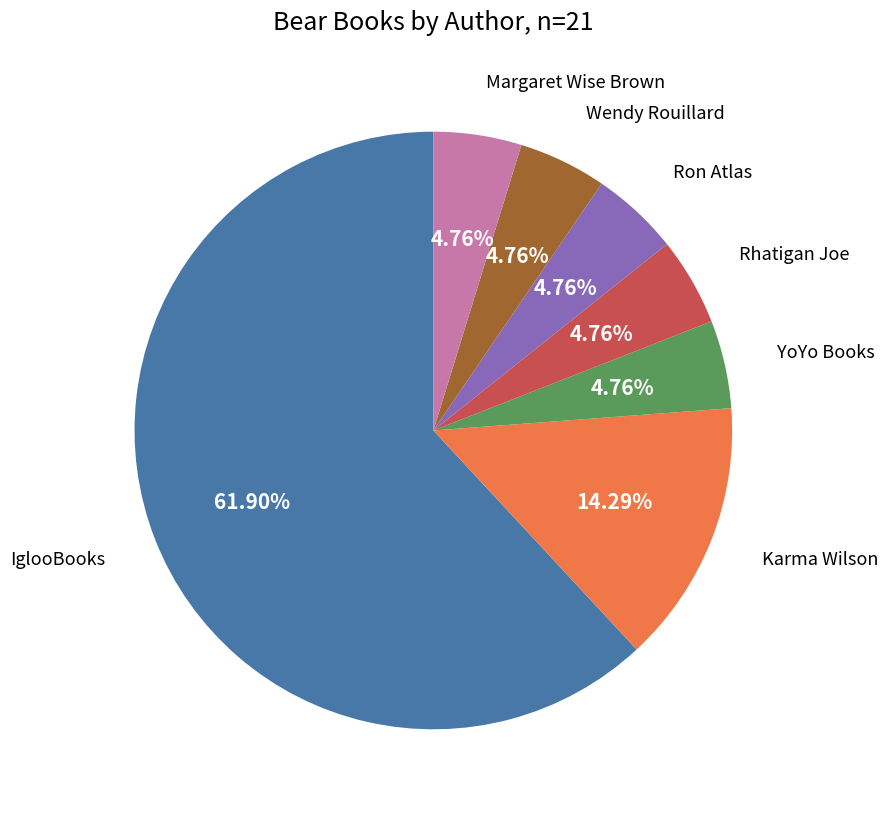

Is the sum of IglooBooks and Margaret Wise Brown greater than half?

Yes